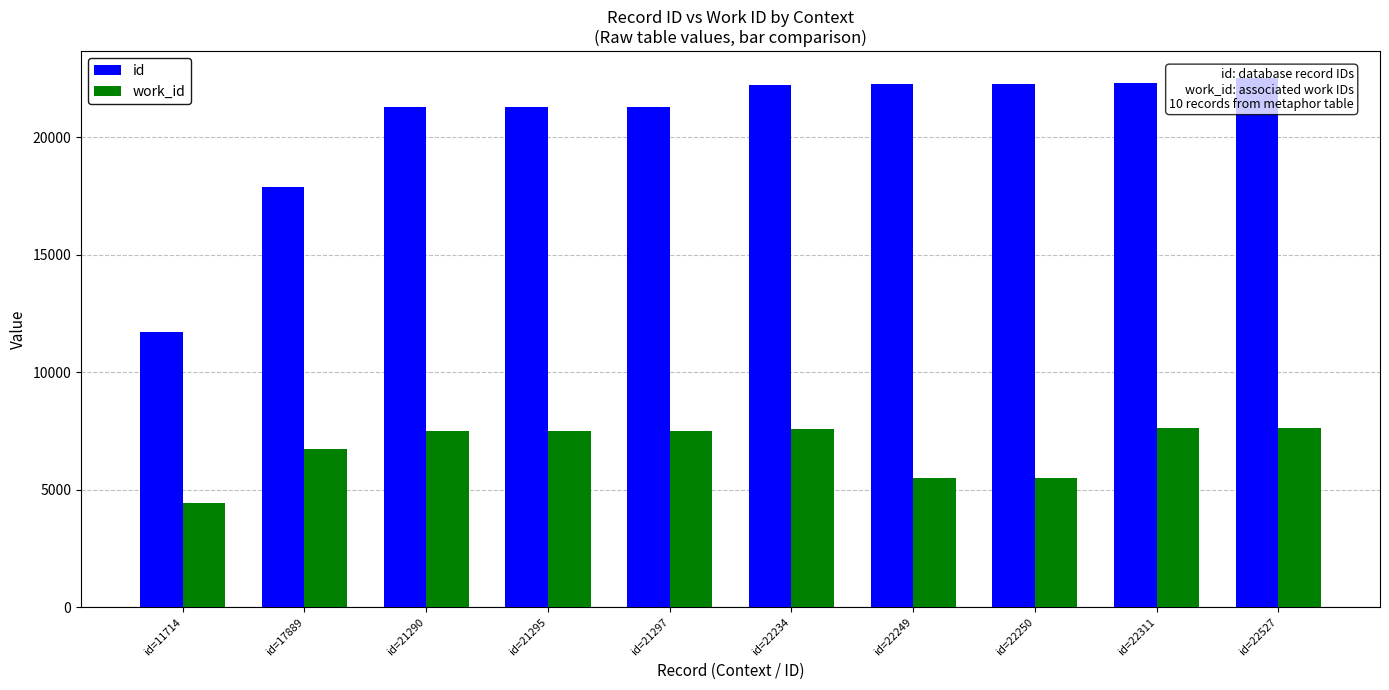

What is the difference between the second highest and minimum values in the work_id series?

3172